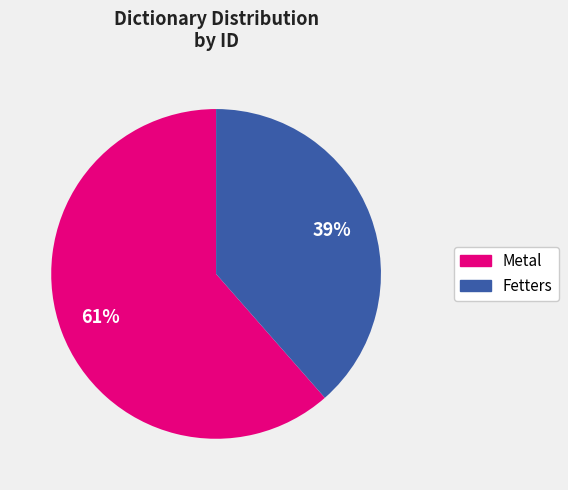

To the nearest percent, what is the average slice percentage?

50%